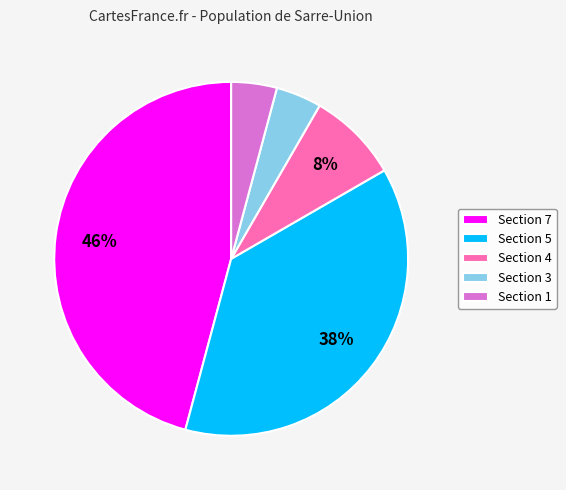

Which slice is the largest?

Section 7